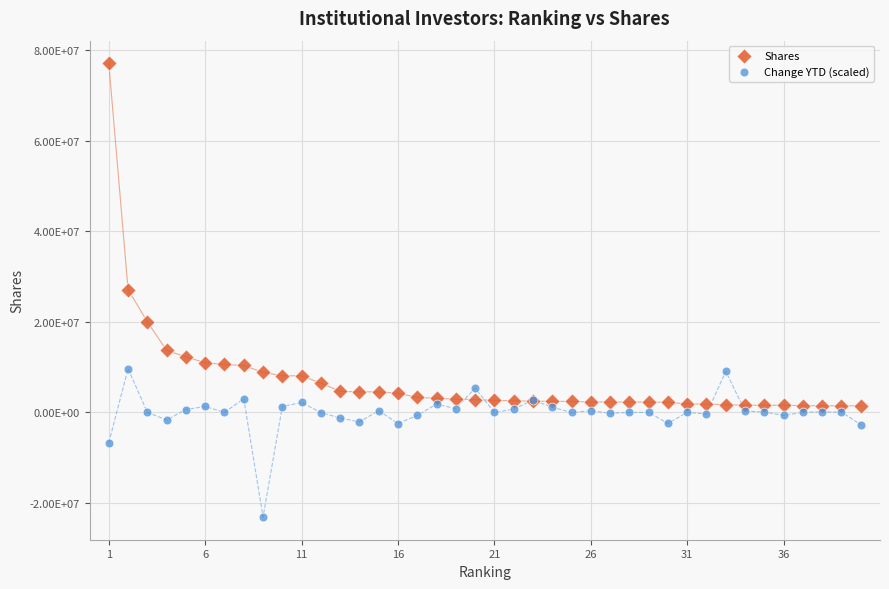

What are all the series names shown in the legend?

Shares, Change YTD (scaled)